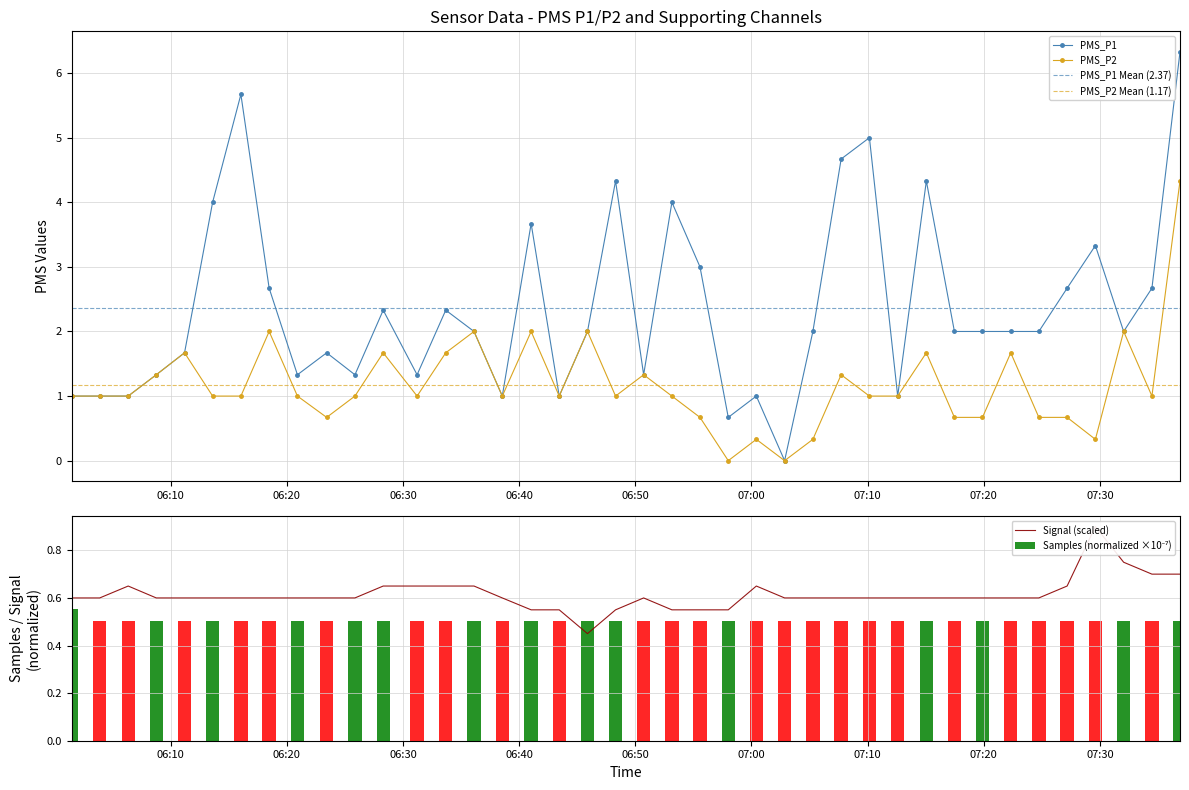

How many groups of bars are there?

40